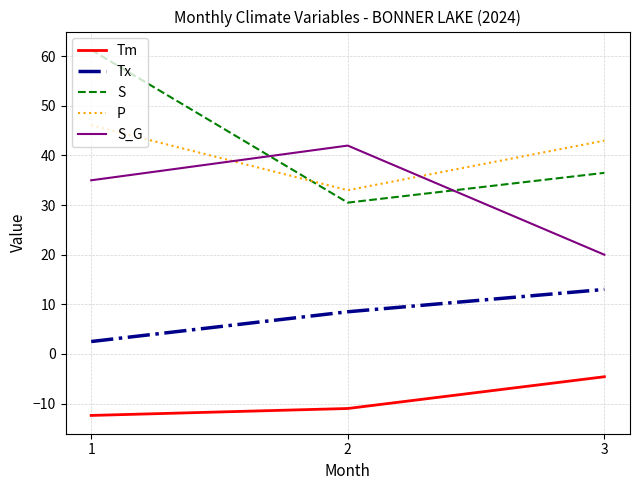

Where is P nearest to the value 39?

3